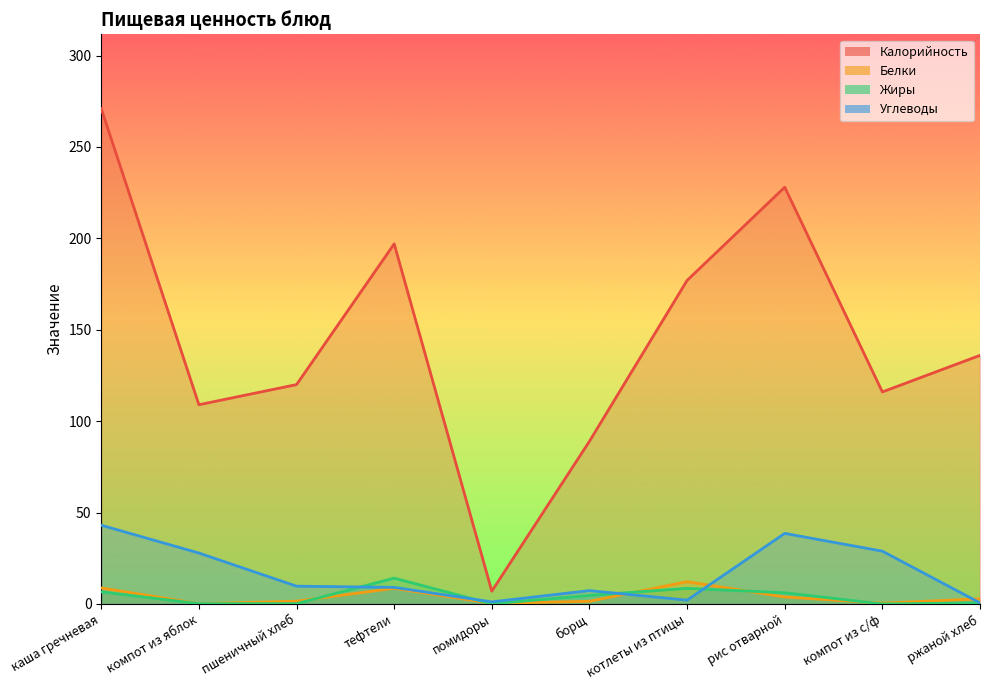

At how many categories does at least one series exceed 35?

9